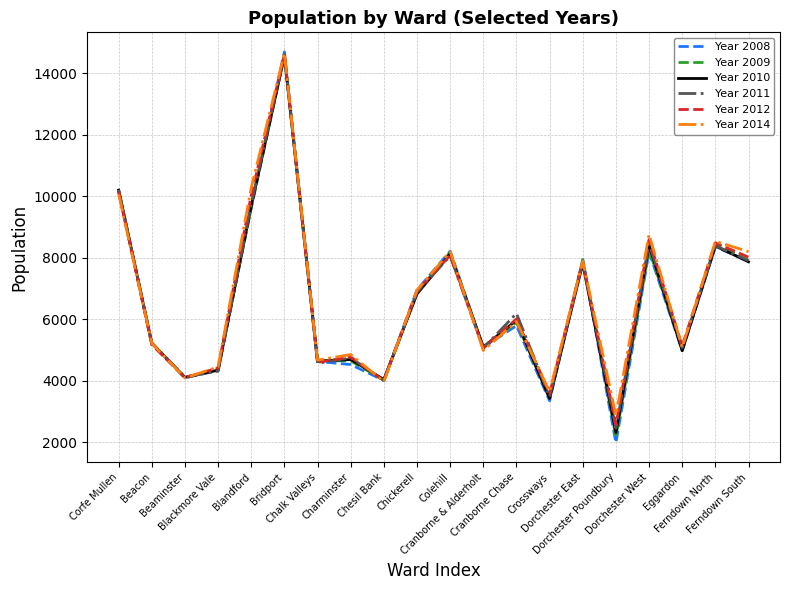

Which category has the highest value in the Year 2010 series?

Bridport